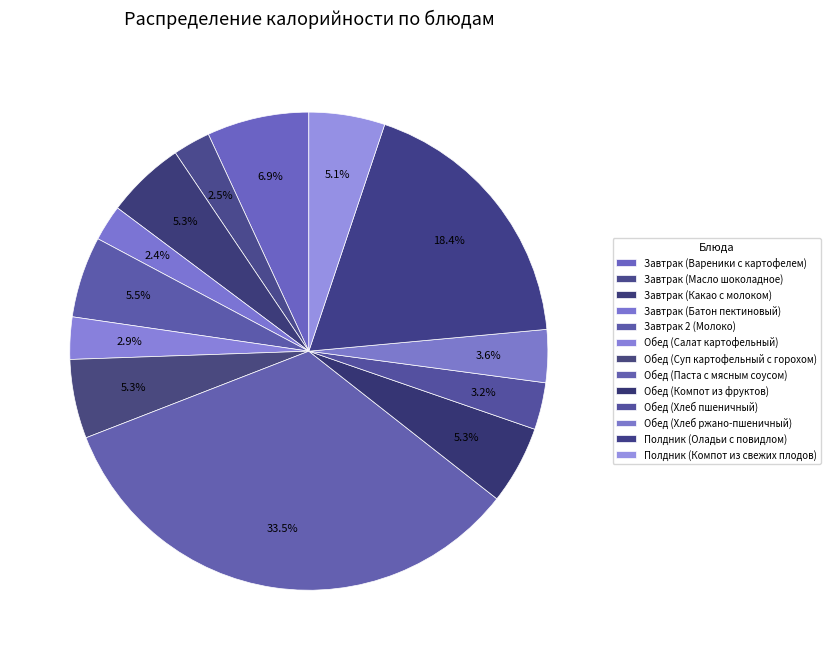

What is the ratio of the value at Обед (Хлеб ржано-пшеничный) to the value at Обед (Суп картофельный с горохом)?

0.7